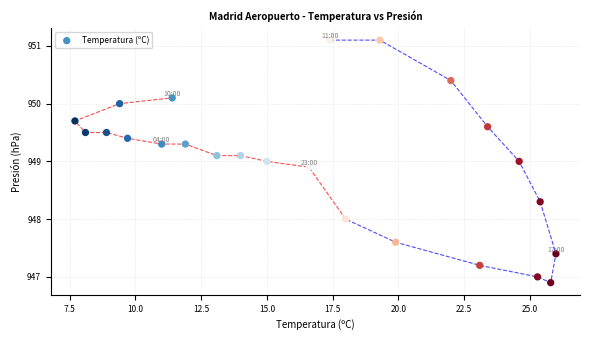

What is the range of Y values (max minus min)?

4.2